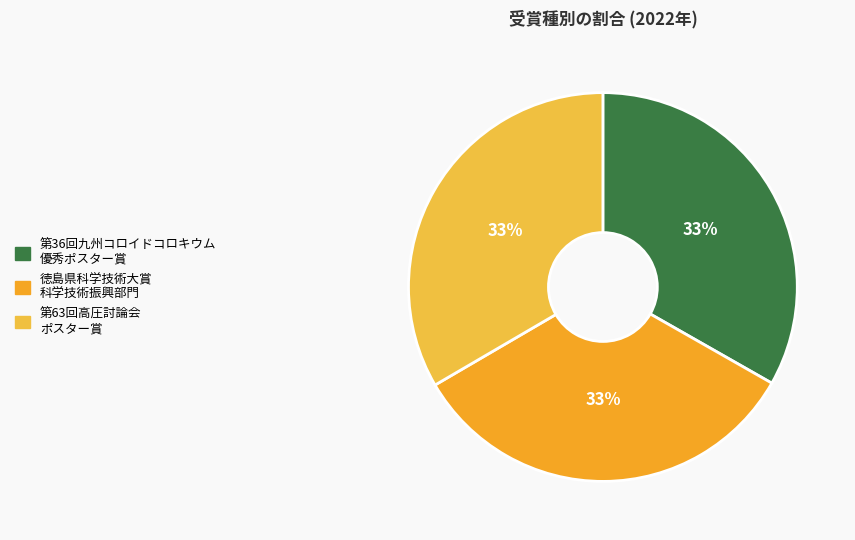

How many segments does this pie chart have?

3